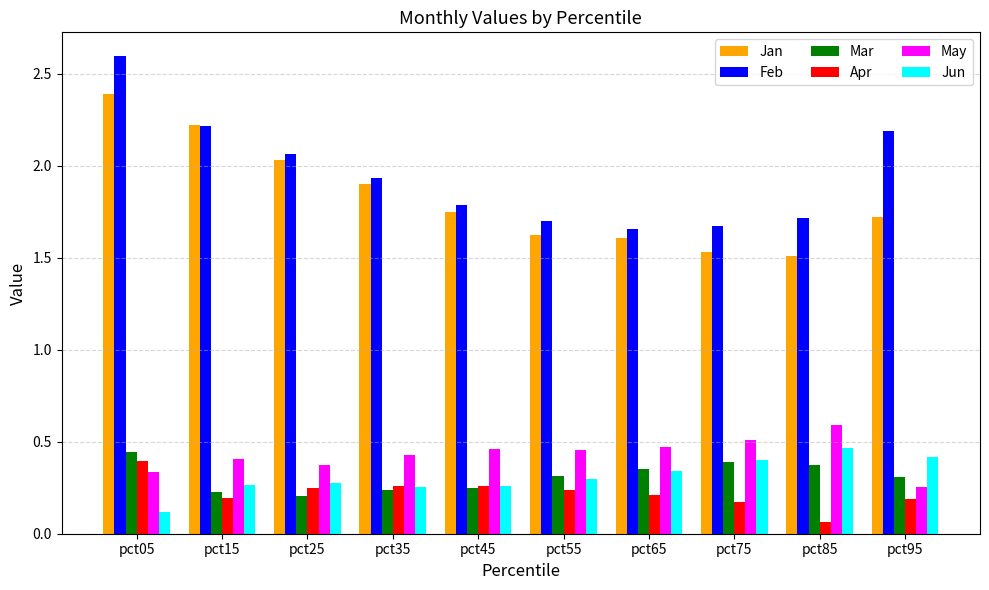

What is the sum of the May values at pct15 and pct75?

0.9